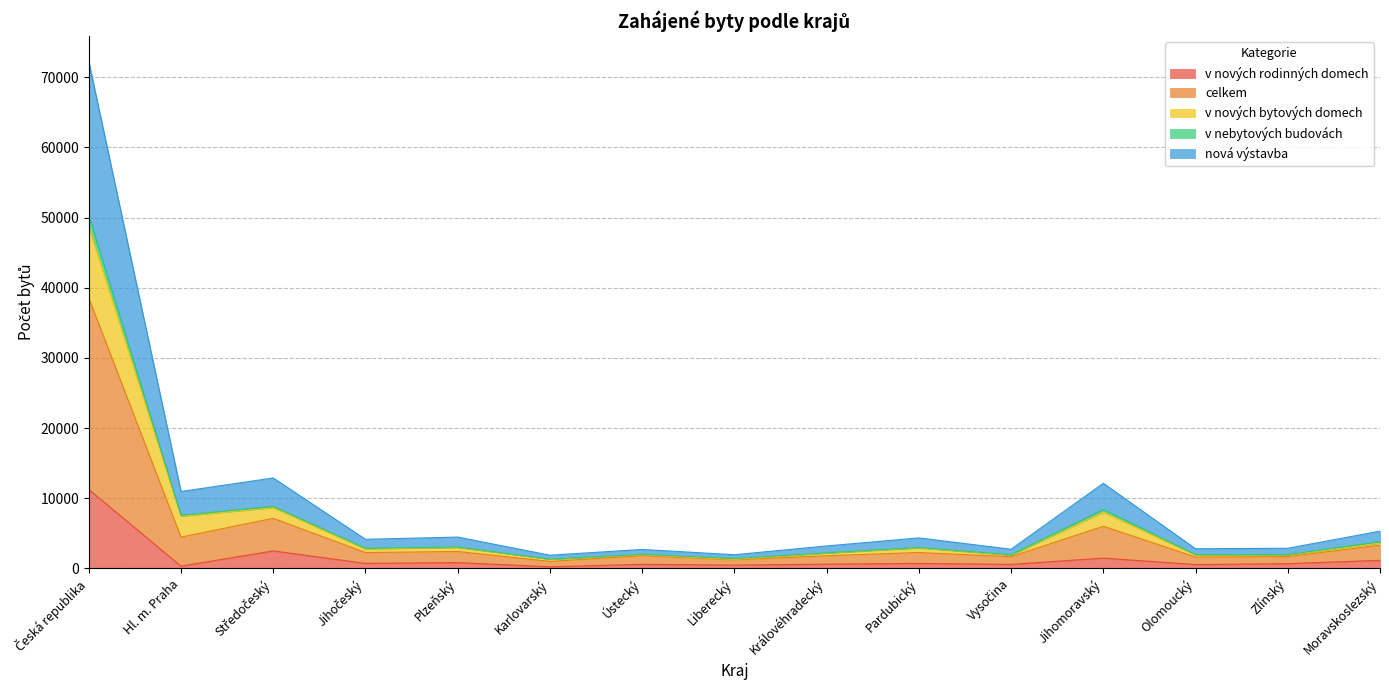

At which category is the sum across all series the highest?

Česká republika